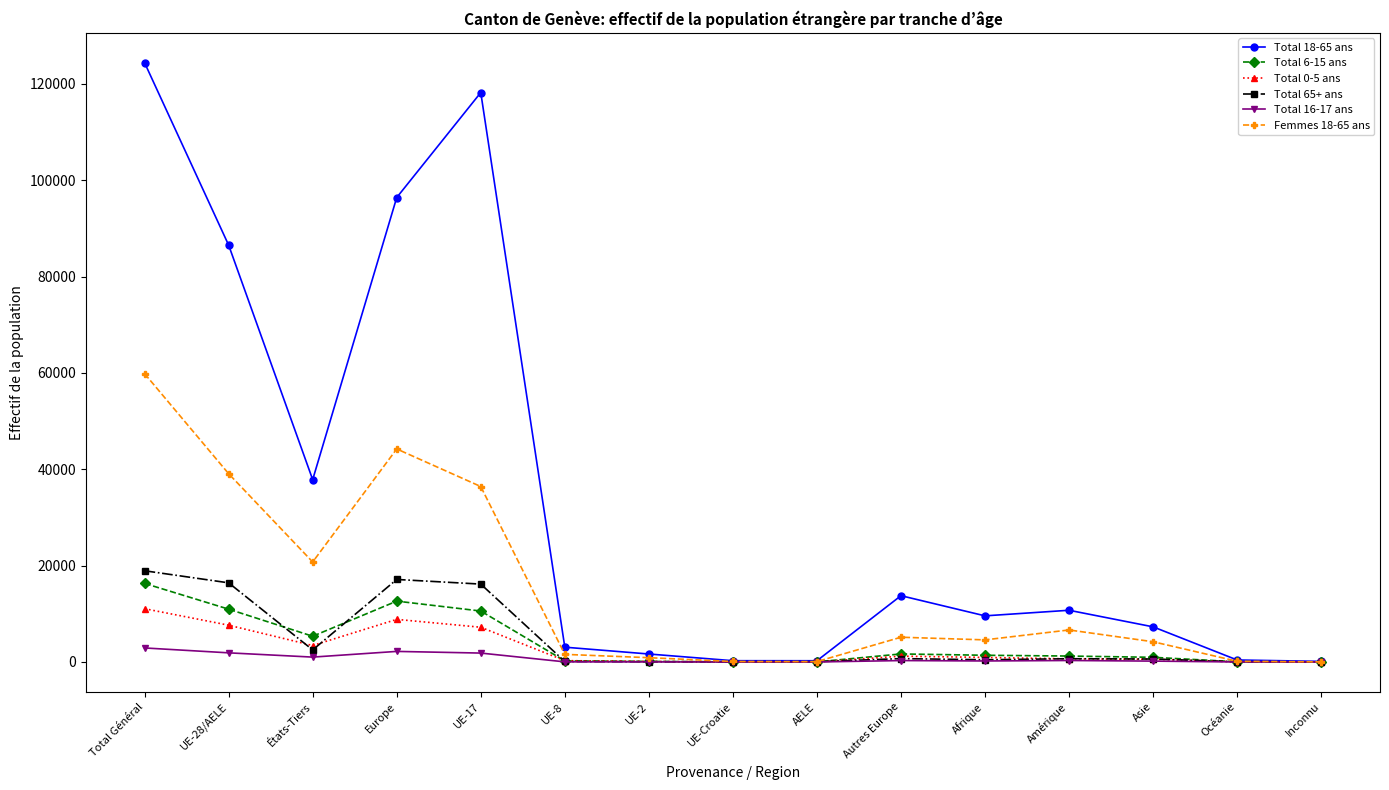

Read the Femmes 18-65 ans value at Europe.

44217